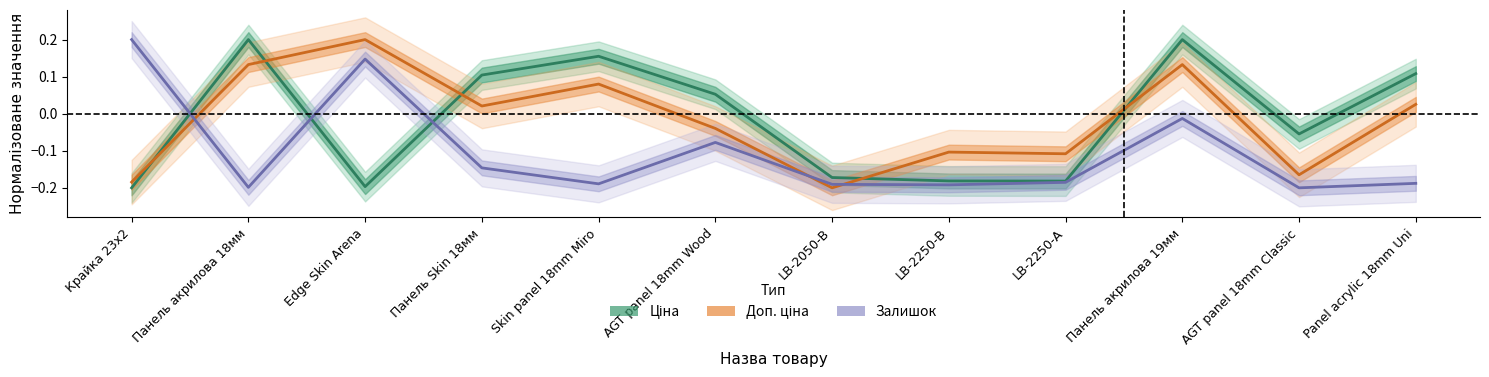

Between LB-2050-В and LB-2250-В, which is larger?

LB-2050-В